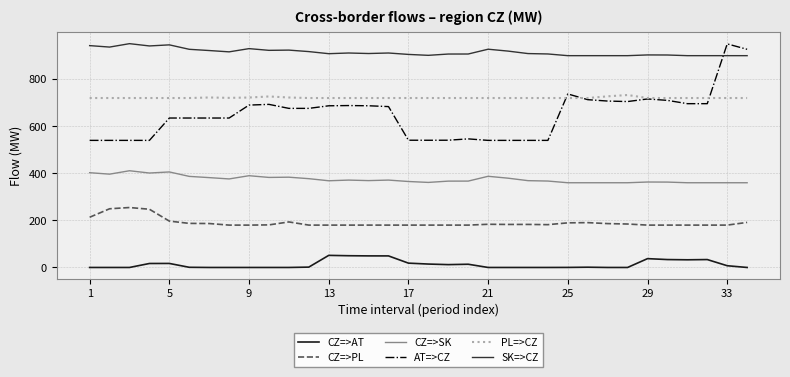

True or false: SK=>CZ and CZ=>AT intersect in this chart.

False